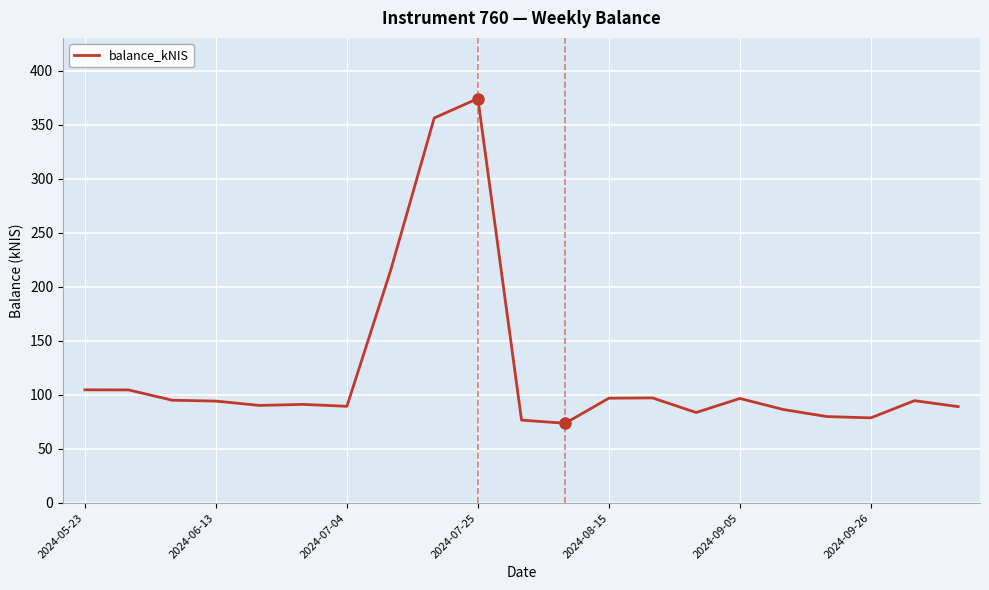

What is the maximum value shown in the chart?

374.1